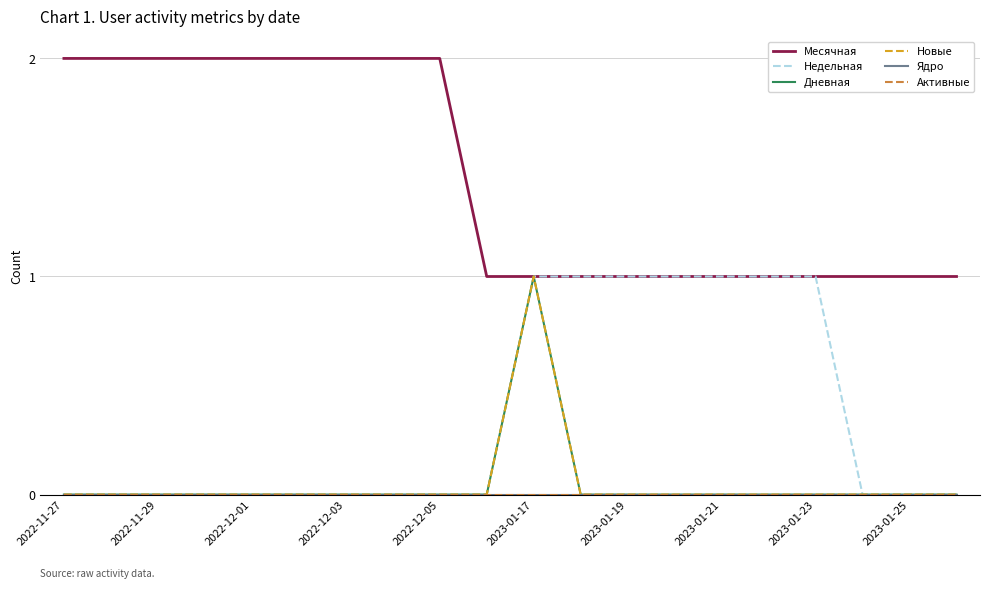

Does the chart display data point markers on the line(s)?

No